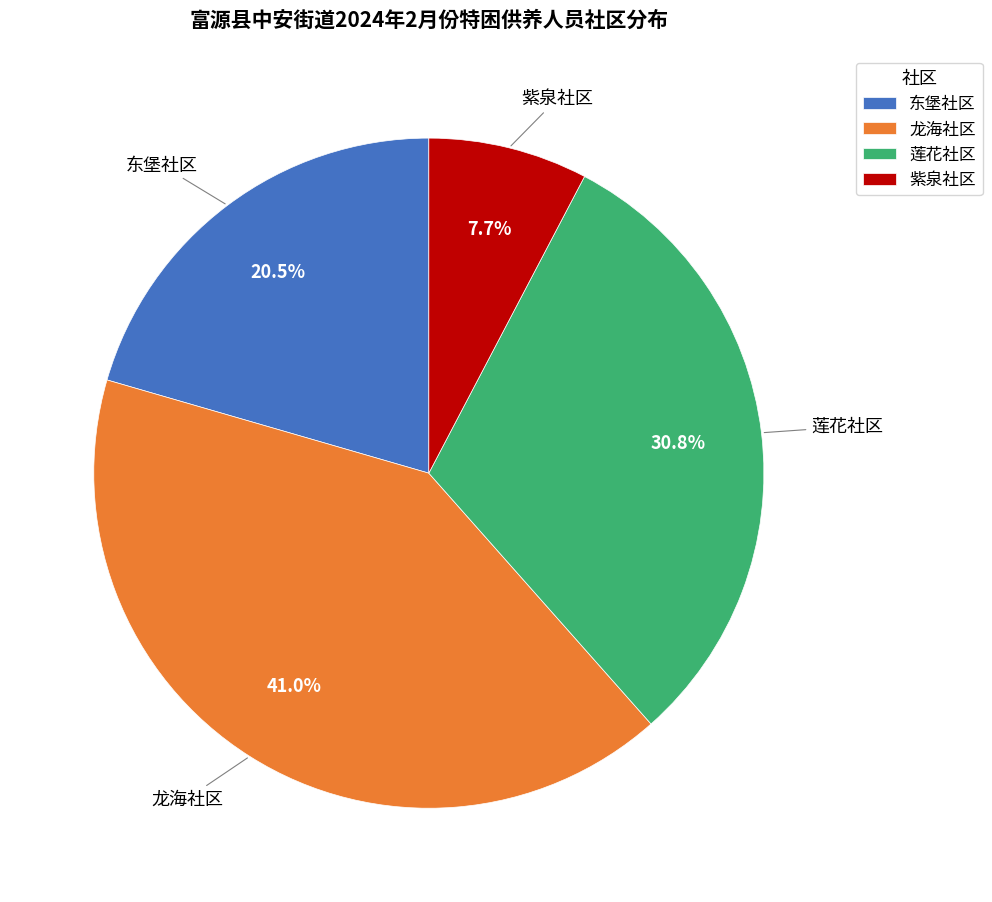

To the nearest percent, what is the combined percentage of 东堡社区 and 紫泉社区?

28%